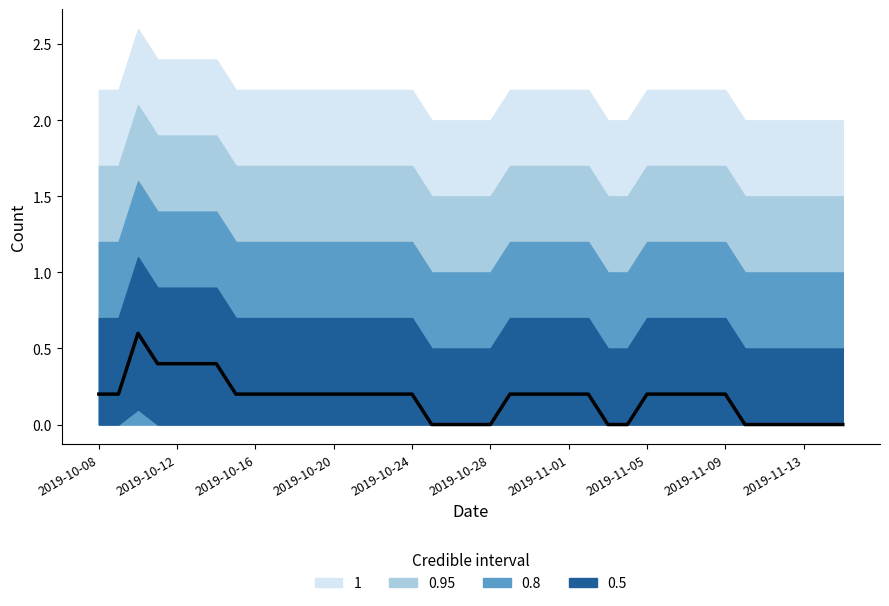

Reading left to right, transcribe all the data shown in this chart.

0.2	0.2	0.6	0.4	0.4	0.4	0.4	0.2	0.2	0.2	0.2	0.2	0.2	0.2	0.2	0.2	0.2	0.0	0.0	0.0	0.0	0.2	0.2	0.2	0.2	0.2	0.0	0.0	0.2	0.2	0.2	0.2	0.2	0.0	0.0	0.0	0.0	0.0	0.0